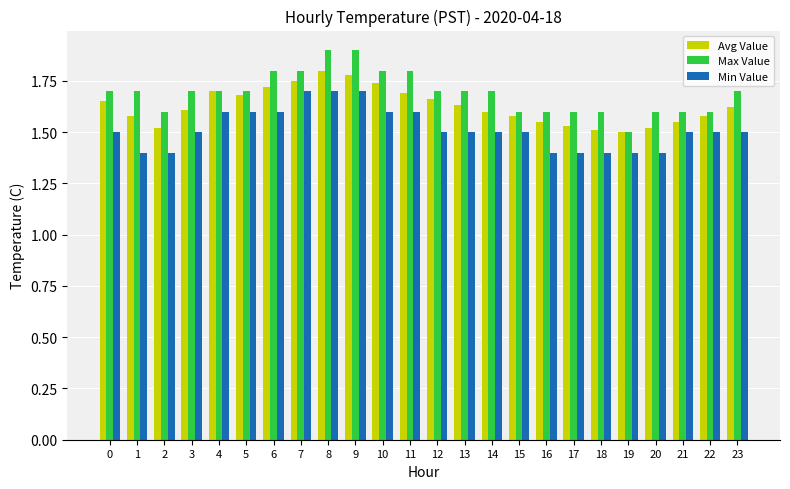

What is the sum of all Max Value values?

40.6